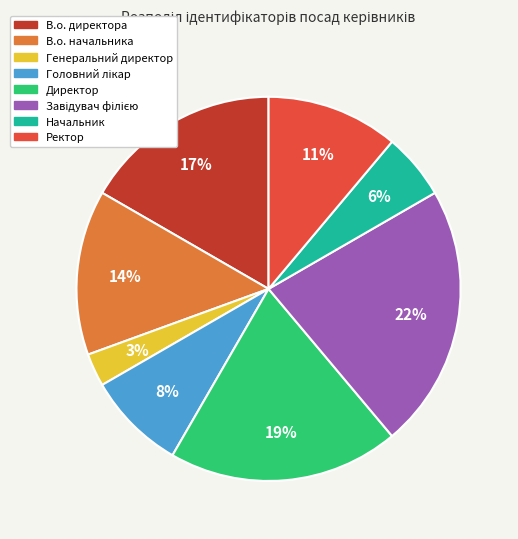

What is the smallest slice in the pie chart?

Генеральний директор